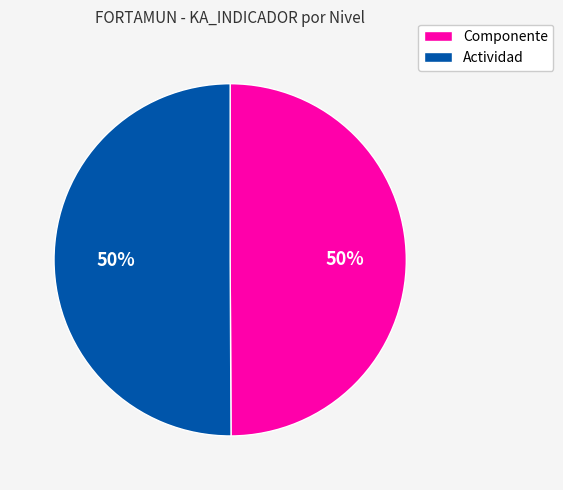

To the nearest percent, what is the average slice percentage?

50%